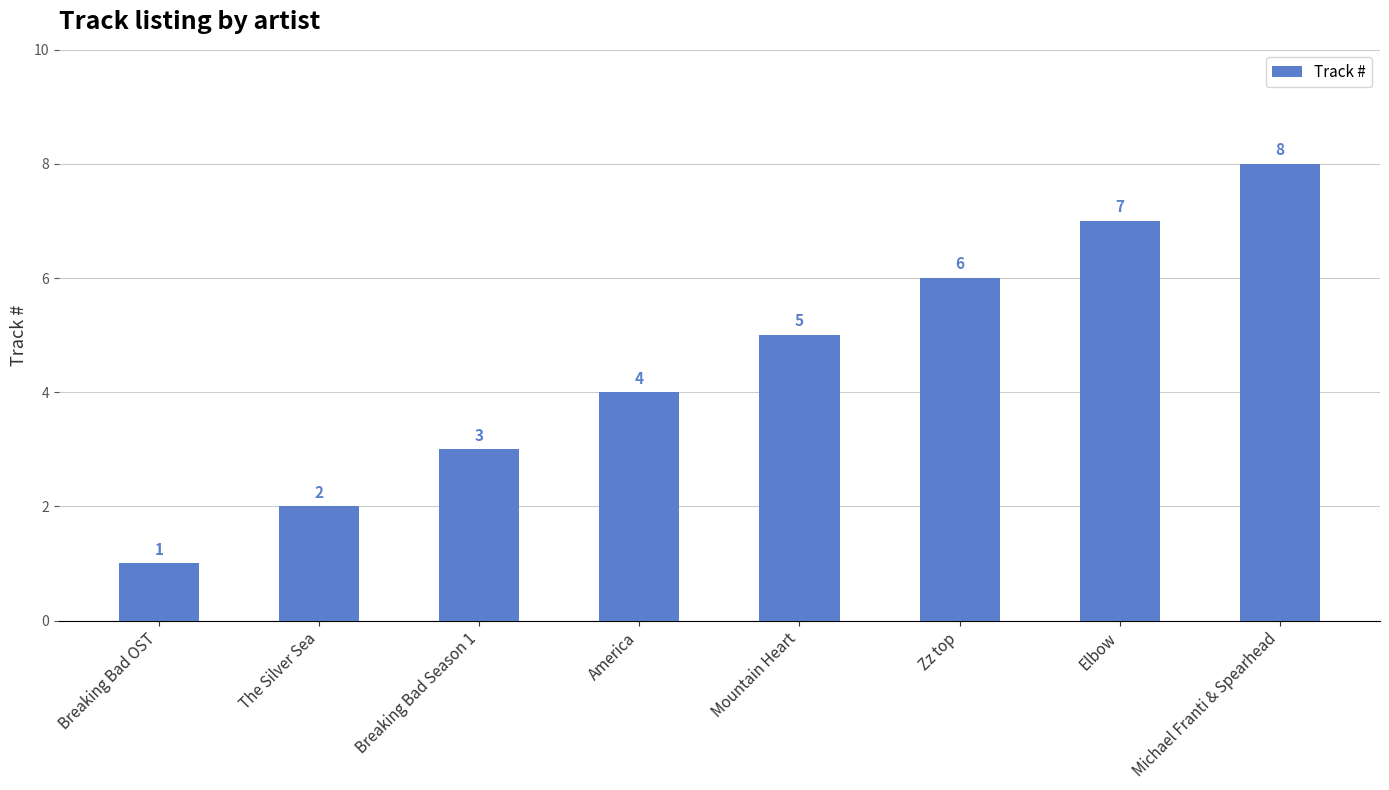

Which label corresponds to the largest value in the chart?

Michael Franti & Spearhead